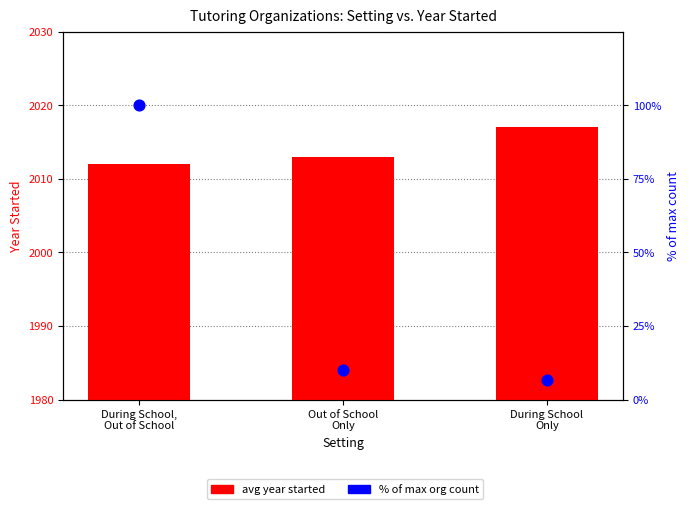

At which category is the sum across all series the highest?

During School,
Out of School